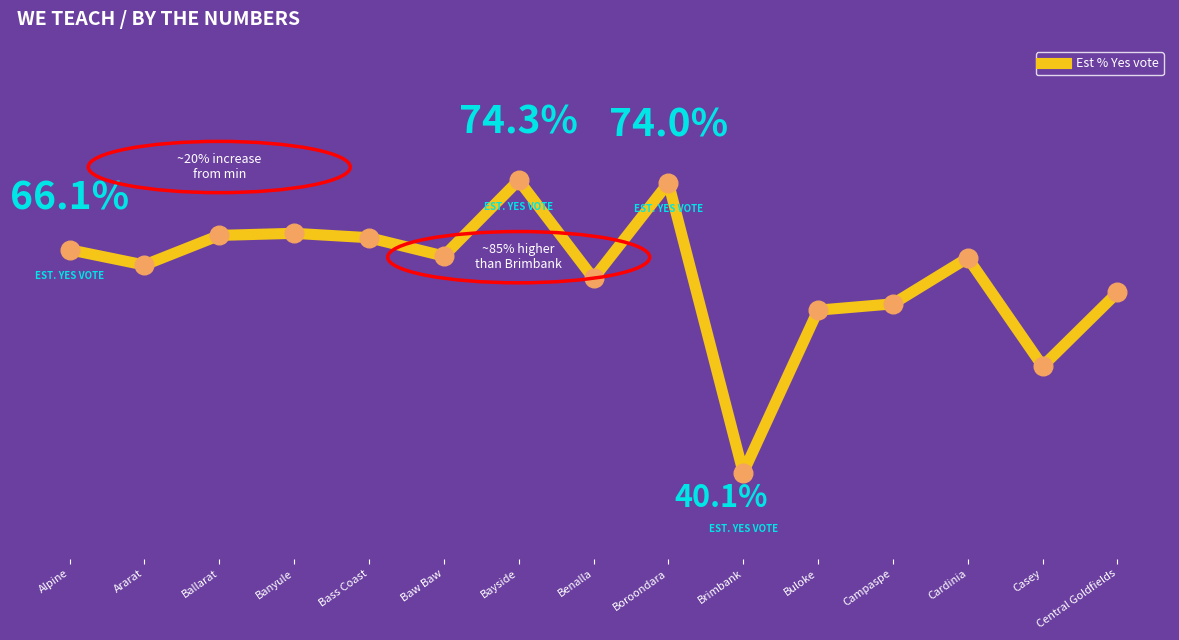

What is the change in value from Banyule to Buloke?

-9.0